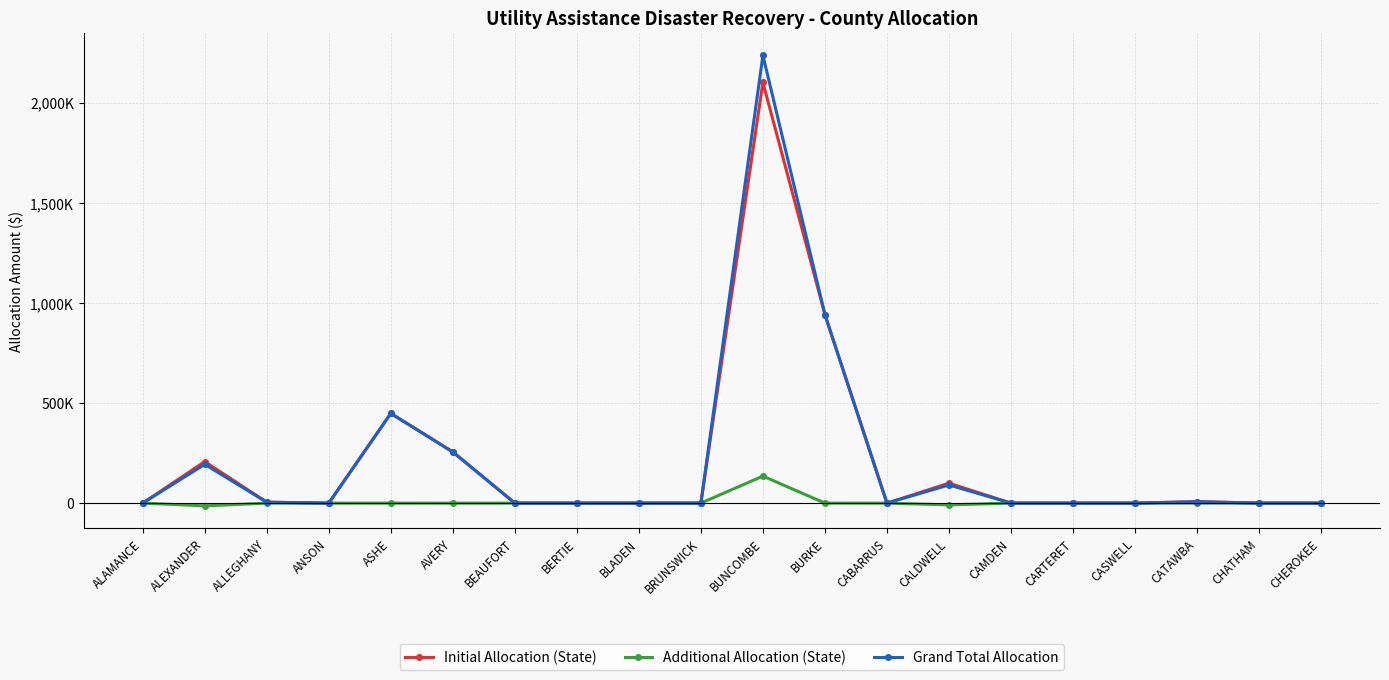

What are all the series names shown in the legend?

Initial Allocation (State), Additional Allocation (State), Grand Total Allocation